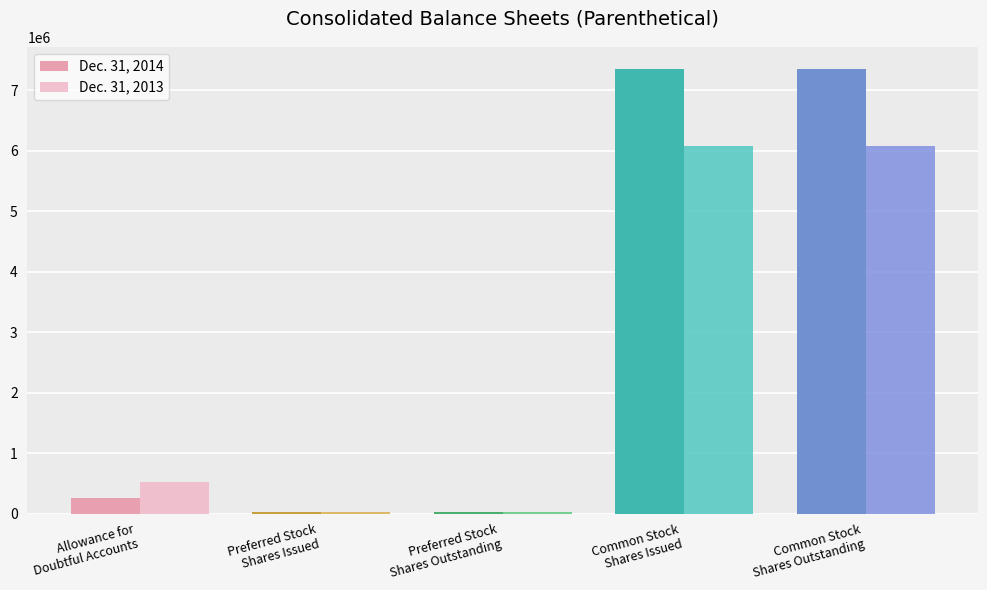

What are all the series names shown in the legend?

Dec. 31, 2014, Dec. 31, 2013